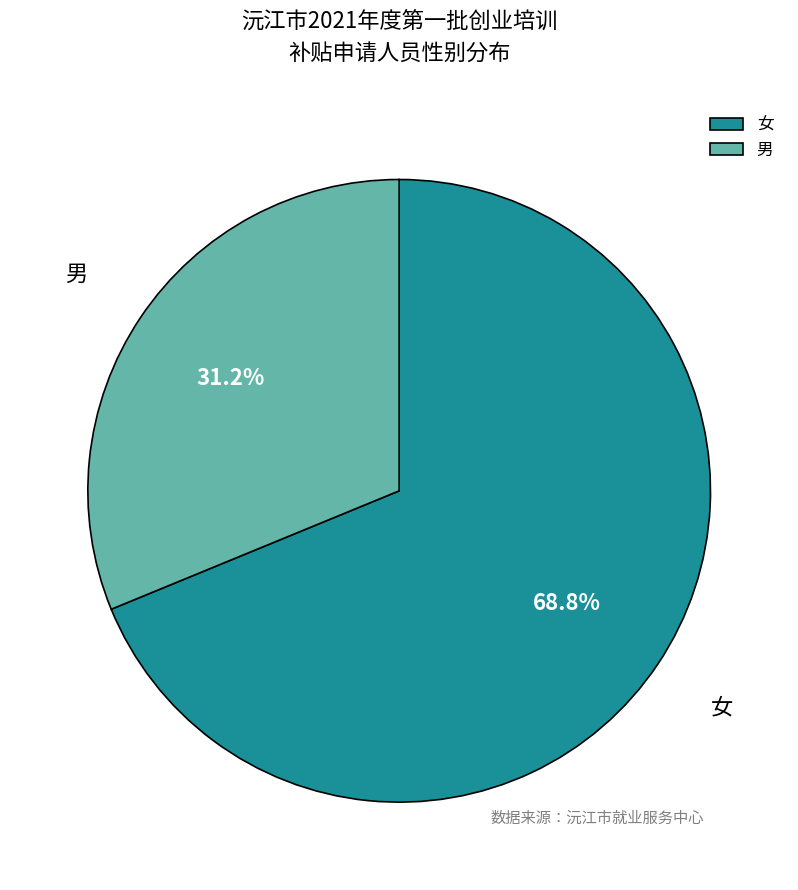

Is there a majority slice in this chart?

Yes